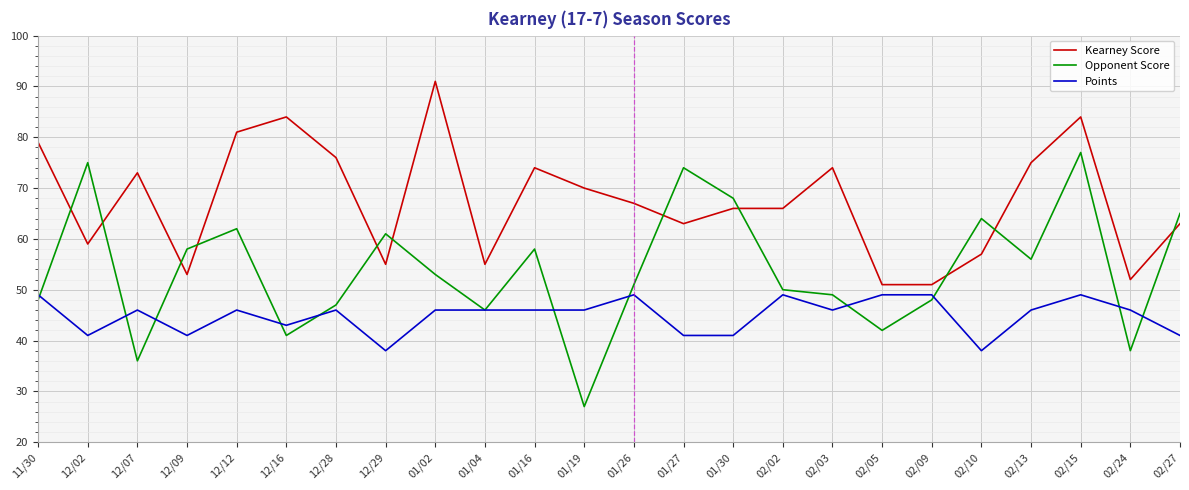

Read the Kearney Score value at 02/13.

75